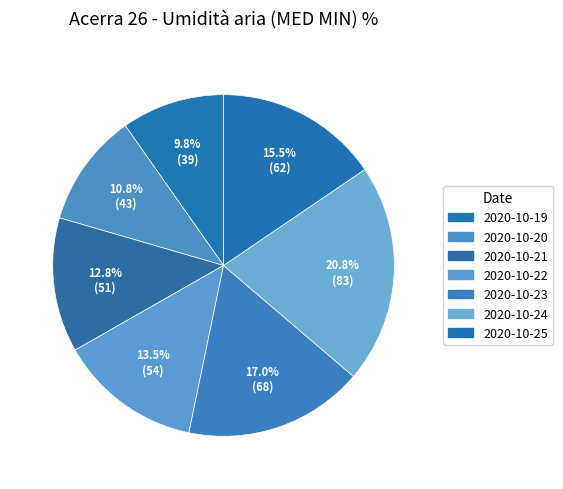

Rank the categories by value from lowest to highest.

2020-10-19, 2020-10-20, 2020-10-21, 2020-10-22, 2020-10-25, 2020-10-23, 2020-10-24